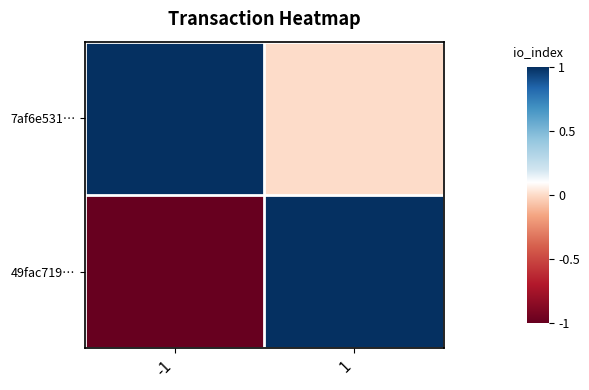

What is the spread (max minus min) of values at -1?

2